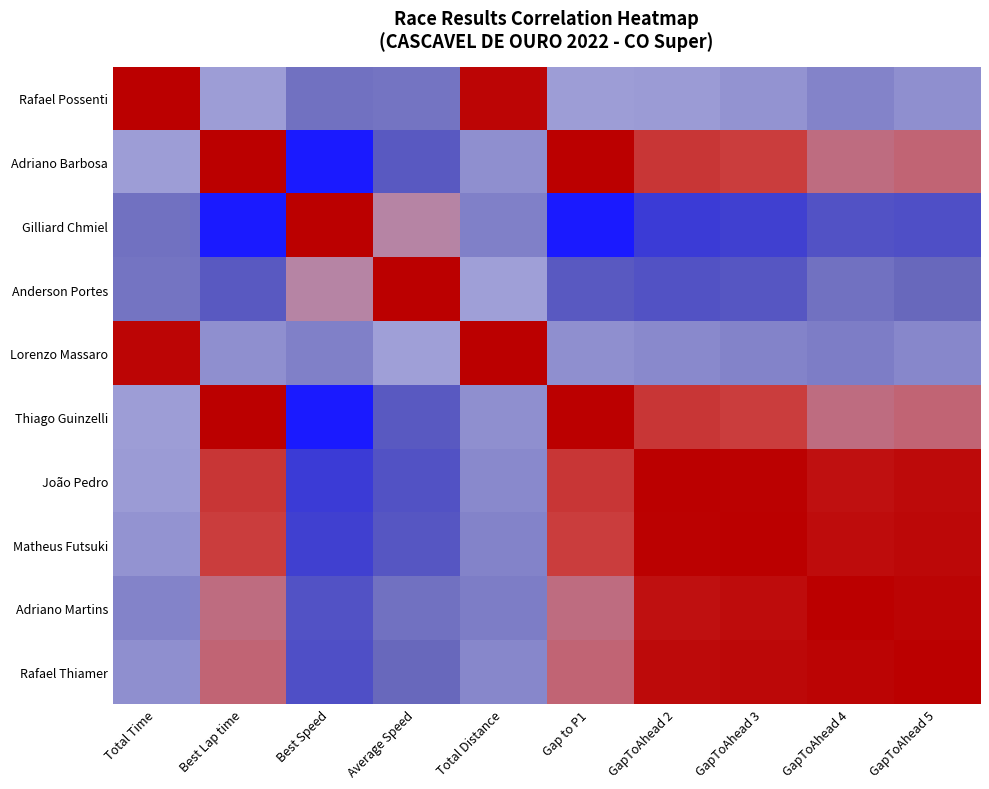

Reading left to right, what are all the values shown in this chart?

Rafael Possenti: Total Time=1.0	Best Lap time=0.1	Best Speed=-0.1	Average Speed=-0.1	Total Distance=1.0	Gap to P1=0.1	GapToAhead 2=0.1	GapToAhead 3=0.1	GapToAhead 4=-0.0	GapToAhead 5=0.0
Adriano Barbosa: Total Time=0.1	Best Lap time=1.0	Best Speed=-1.0	Average Speed=-0.3	Total Distance=0.0	Gap to P1=1.0	GapToAhead 2=0.7	GapToAhead 3=0.6	GapToAhead 4=0.4	GapToAhead 5=0.5
Gilliard Chmiel: Total Time=-0.1	Best Lap time=-1.0	Best Speed=1.0	Average Speed=0.3	Total Distance=-0.0	Gap to P1=-1.0	GapToAhead 2=-0.7	GapToAhead 3=-0.6	GapToAhead 4=-0.4	GapToAhead 5=-0.5
Anderson Portes: Total Time=-0.1	Best Lap time=-0.3	Best Speed=0.3	Average Speed=1.0	Total Distance=0.1	Gap to P1=-0.3	GapToAhead 2=-0.4	GapToAhead 3=-0.4	GapToAhead 4=-0.1	GapToAhead 5=-0.2
Lorenzo Massaro: Total Time=1.0	Best Lap time=0.0	Best Speed=-0.0	Average Speed=0.1	Total Distance=1.0	Gap to P1=0.0	GapToAhead 2=0.0	GapToAhead 3=-0.0	GapToAhead 4=-0.1	GapToAhead 5=-0.0
Thiago Guinzelli: Total Time=0.1	Best Lap time=1.0	Best Speed=-1.0	Average Speed=-0.3	Total Distance=0.0	Gap to P1=1.0	GapToAhead 2=0.7	GapToAhead 3=0.6	GapToAhead 4=0.4	GapToAhead 5=0.5
João Pedro: Total Time=0.1	Best Lap time=0.7	Best Speed=-0.7	Average Speed=-0.4	Total Distance=0.0	Gap to P1=0.7	GapToAhead 2=1.0	GapToAhead 3=1.0	GapToAhead 4=0.9	GapToAhead 5=0.9
Matheus Futsuki: Total Time=0.1	Best Lap time=0.6	Best Speed=-0.6	Average Speed=-0.4	Total Distance=-0.0	Gap to P1=0.6	GapToAhead 2=1.0	GapToAhead 3=1.0	GapToAhead 4=0.9	GapToAhead 5=1.0
Adriano Martins: Total Time=-0.0	Best Lap time=0.4	Best Speed=-0.4	Average Speed=-0.1	Total Distance=-0.1	Gap to P1=0.4	GapToAhead 2=0.9	GapToAhead 3=0.9	GapToAhead 4=1.0	GapToAhead 5=1.0
Rafael Thiamer: Total Time=0.0	Best Lap time=0.5	Best Speed=-0.5	Average Speed=-0.2	Total Distance=-0.0	Gap to P1=0.5	GapToAhead 2=0.9	GapToAhead 3=1.0	GapToAhead 4=1.0	GapToAhead 5=1.0